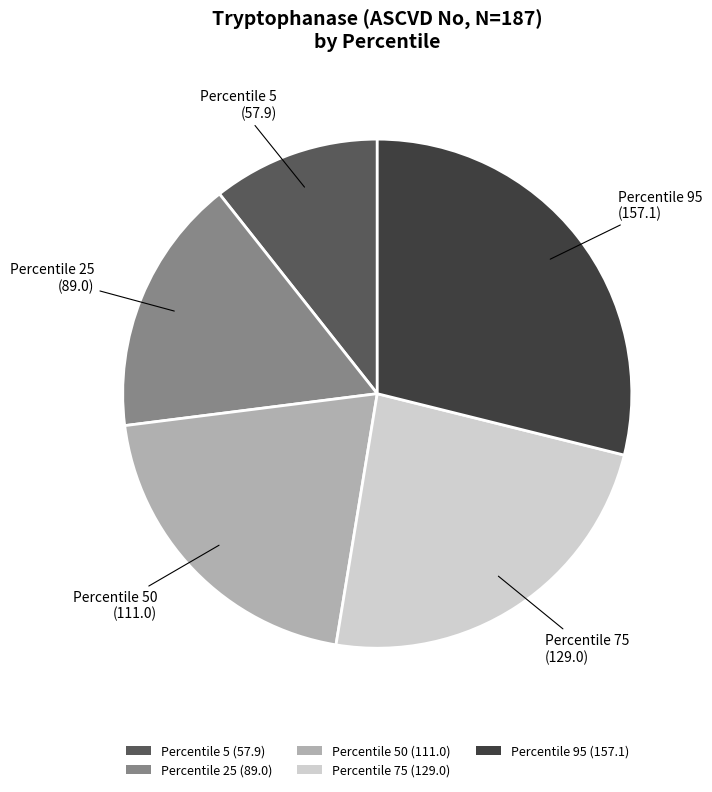

Approximately how many times larger is the value at Percentile 95 (157.1) compared to Percentile 25 (89.0)?

1.8